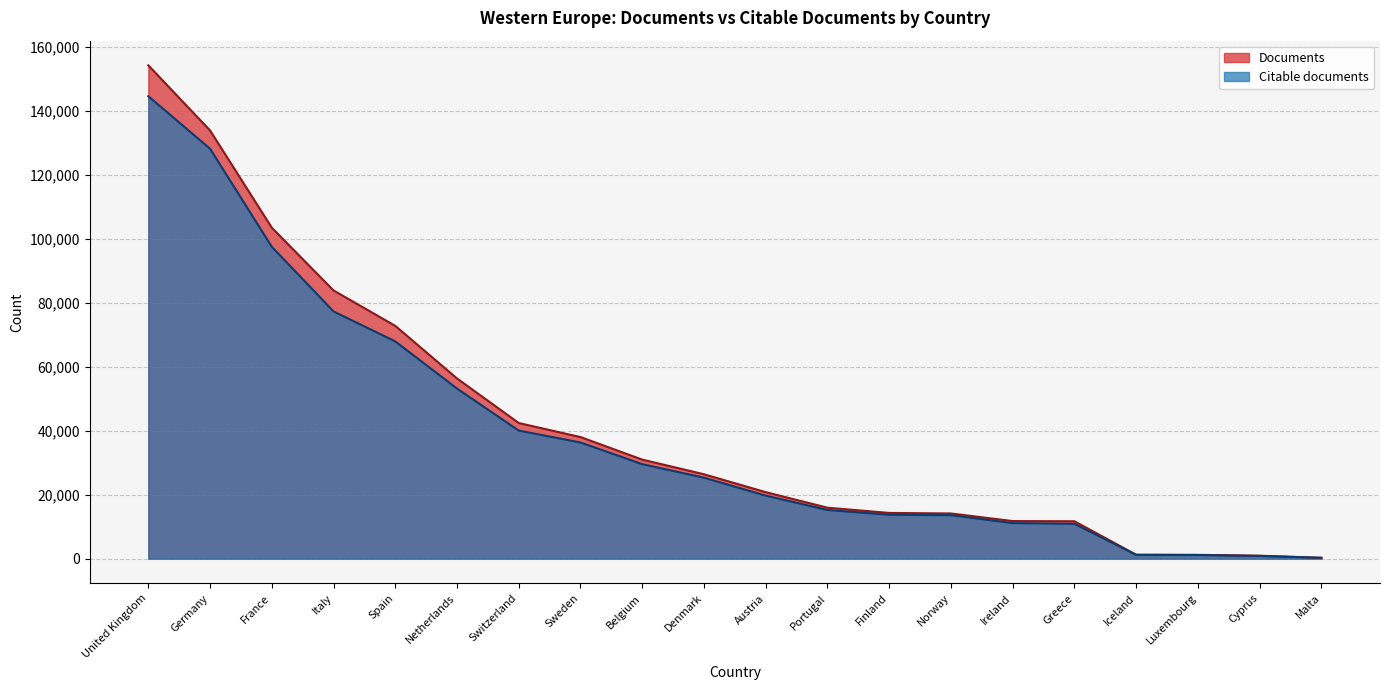

Does the chart display data point markers on the line(s)?

No